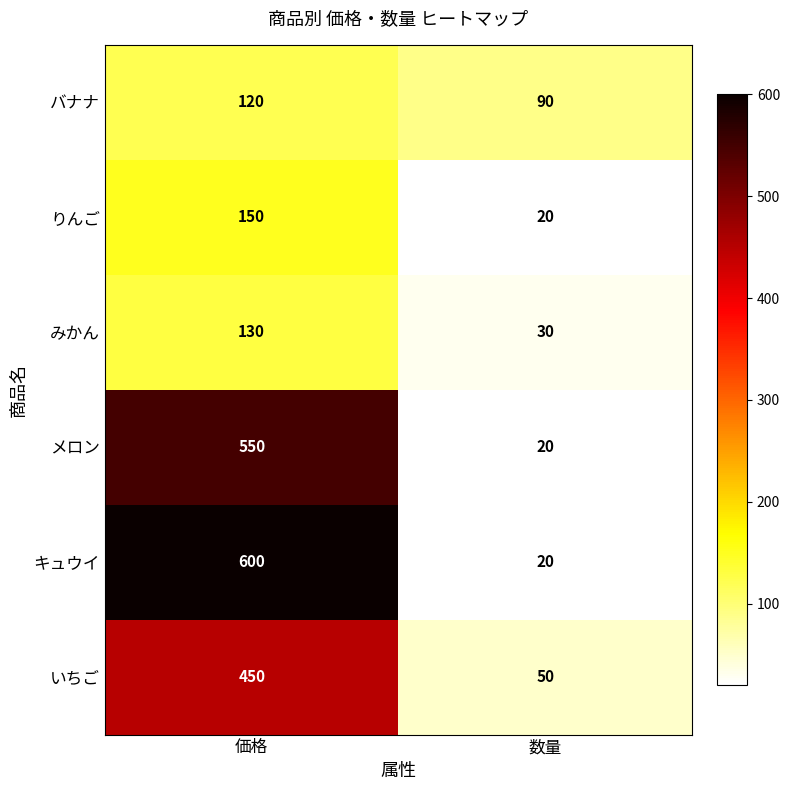

Which category has the lowest value in the みかん series?

数量